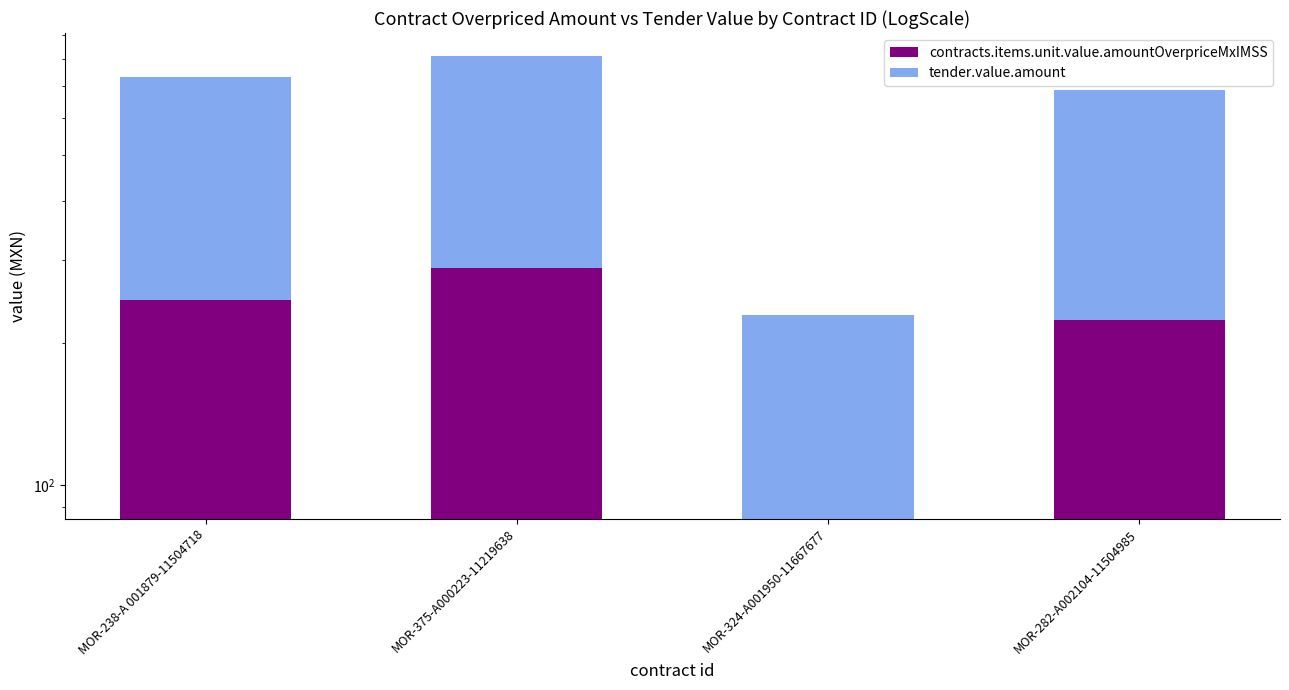

What is the sum of all contracts.items.unit.value.amountOverpriceMxIMSS values?

844.4